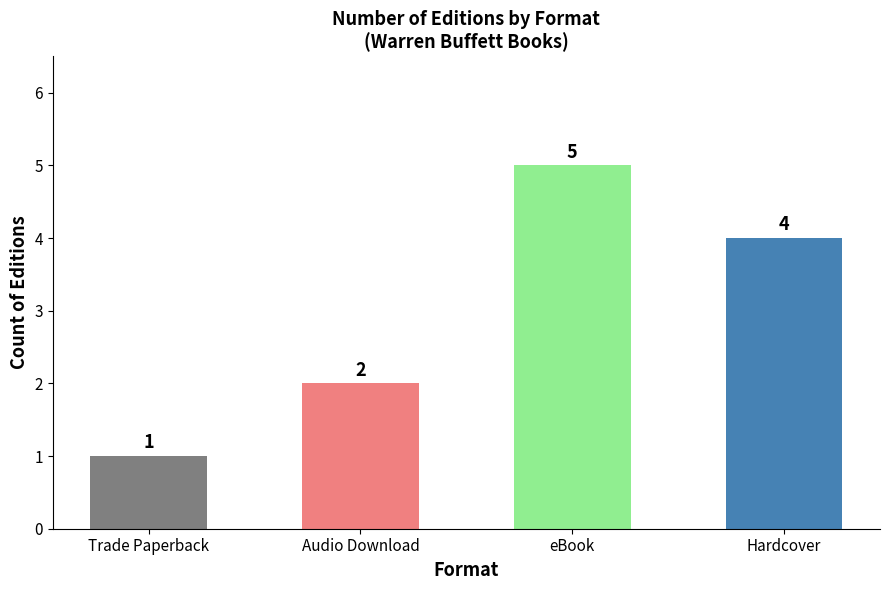

How many values are between 2 and 5?

3